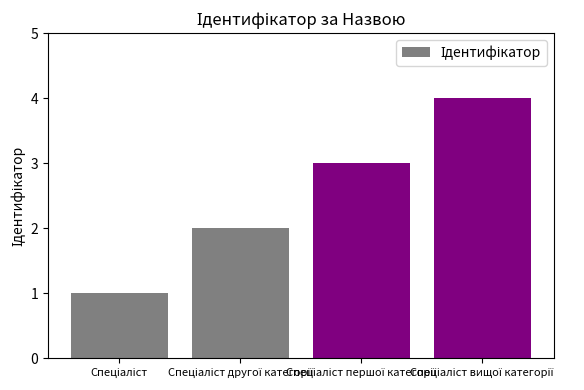

Reading left to right, extract all data points from this chart.

1	2	3	4